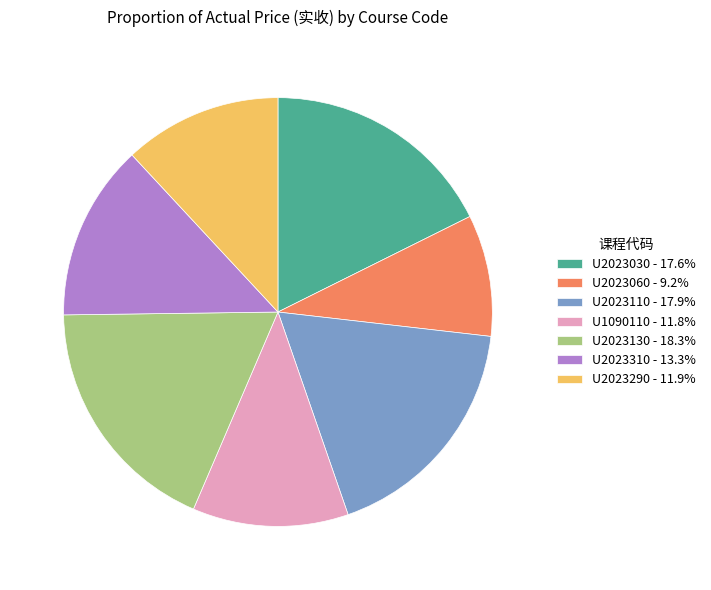

Do U2023030 - 17.6% and U2023290 - 11.9% together represent more than half of the pie?

No